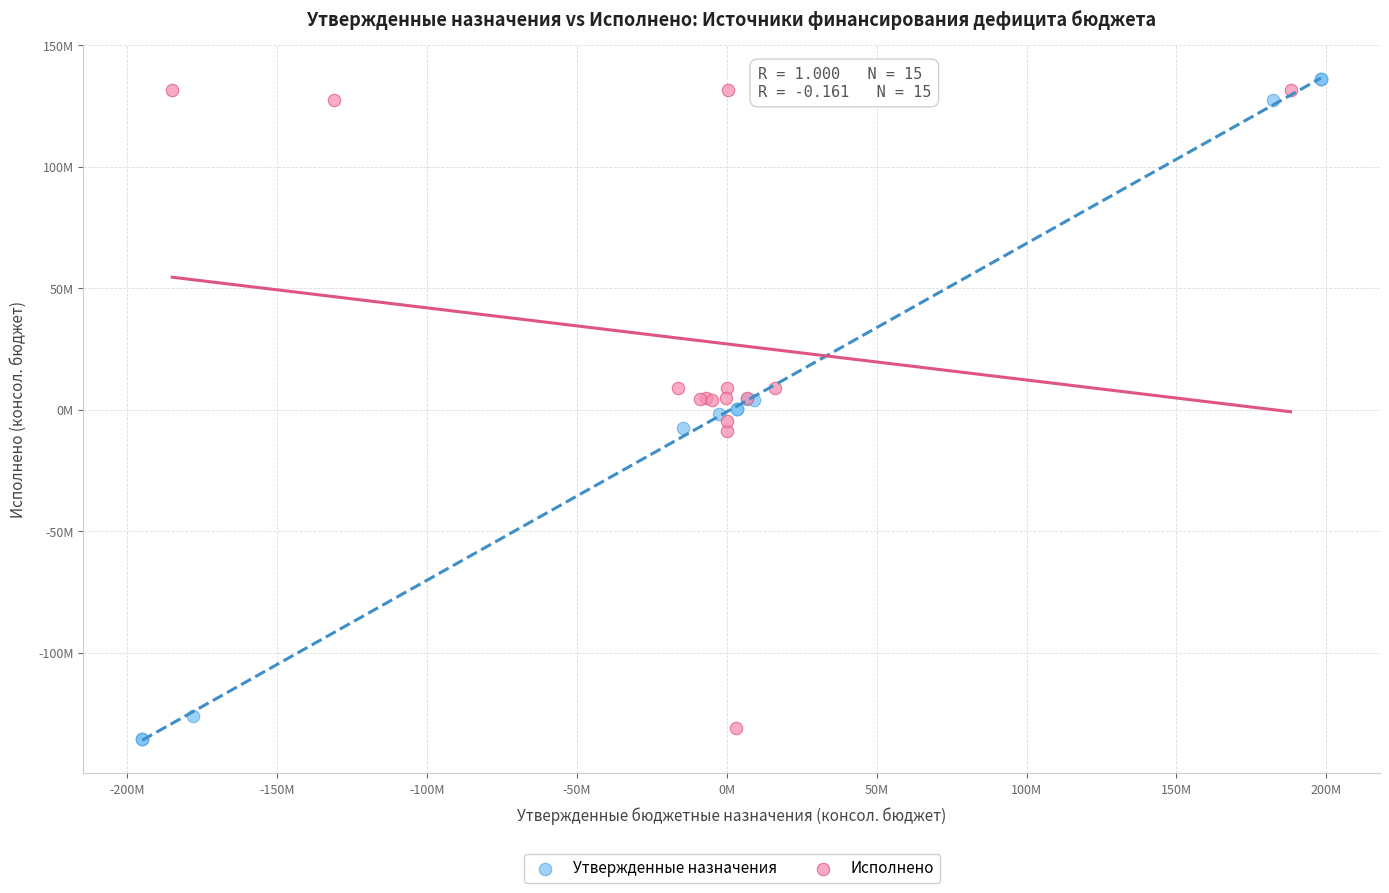

Which series has the largest Y range (max minus min)?

Утвержденные назначения